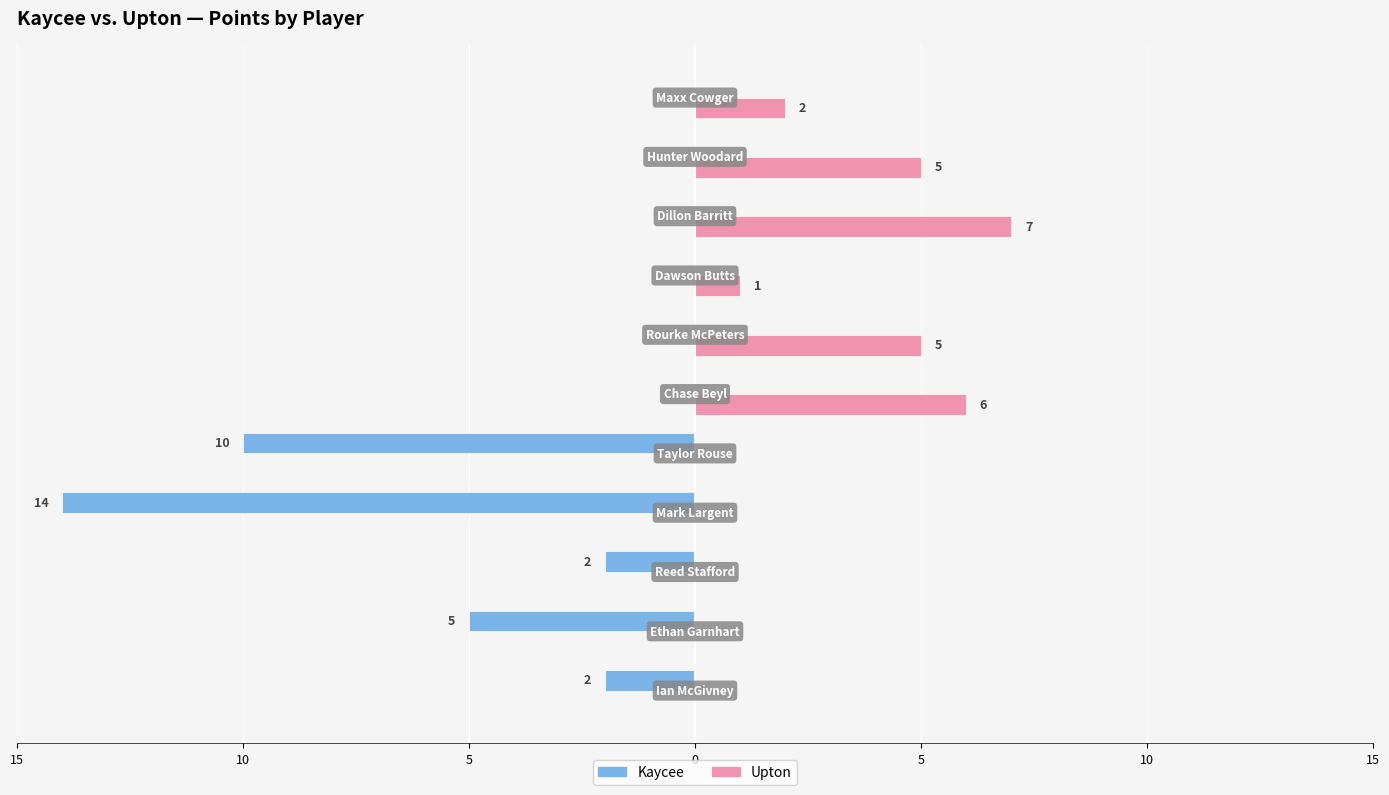

What are all the series names shown in the legend?

Kaycee, Upton